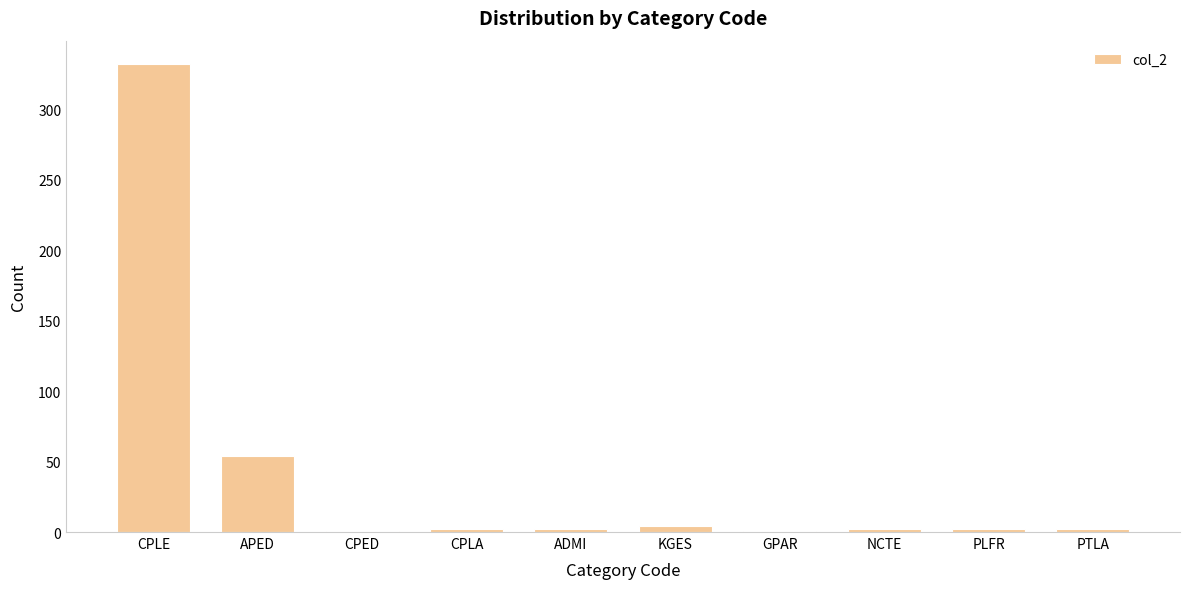

Is it true that the value at CPLE is 216?

False